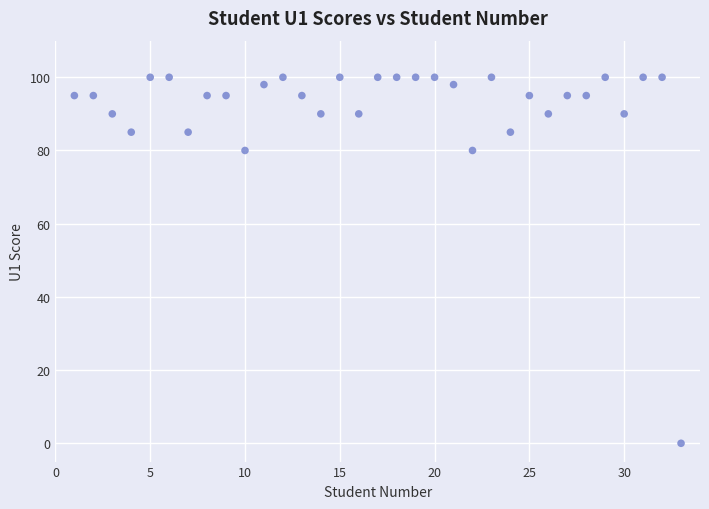

What is the range of X values (max minus min)?

32